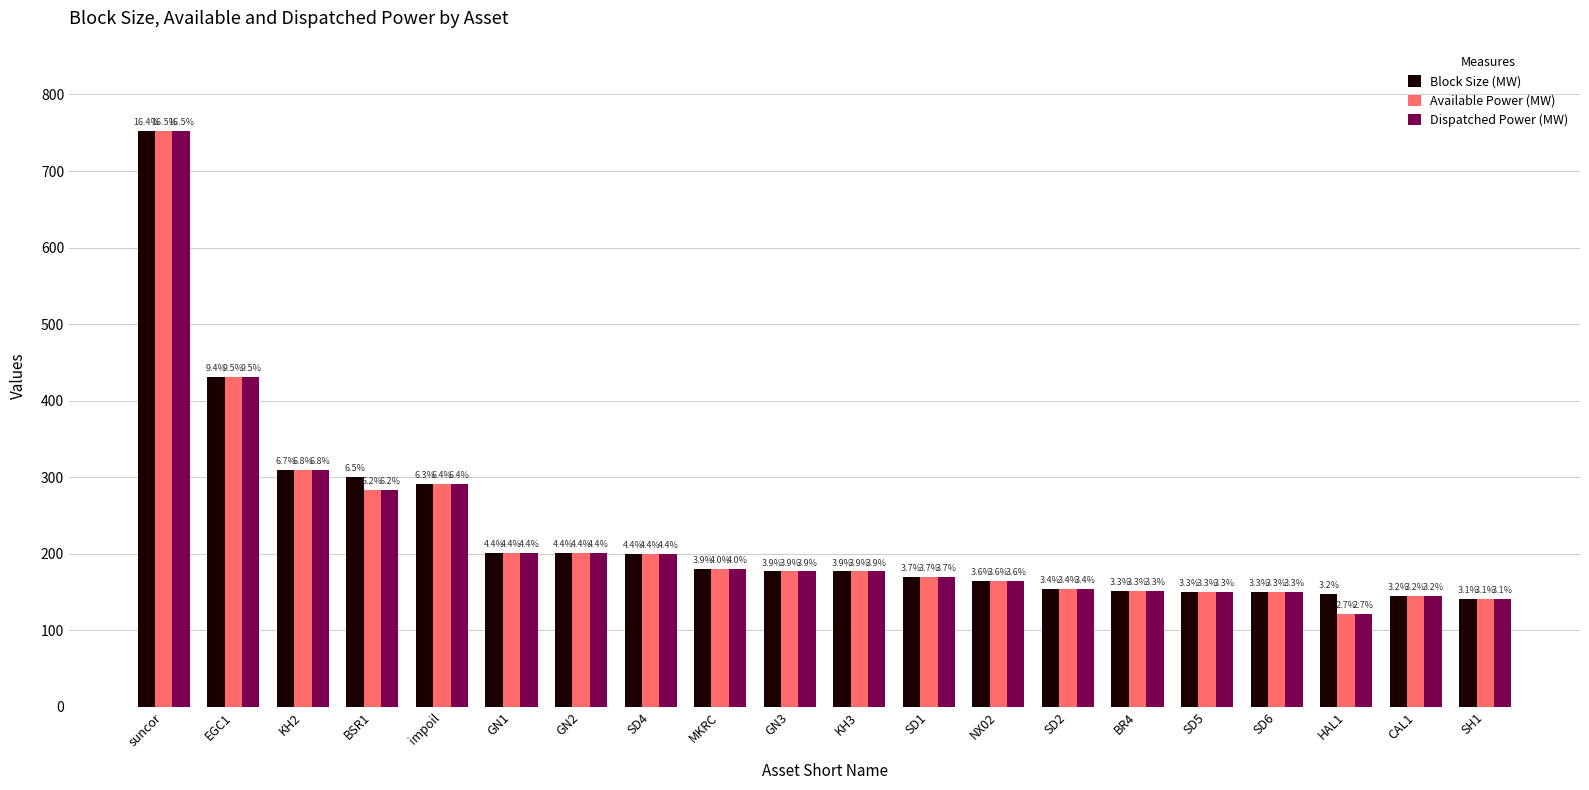

What are all the series names shown in the legend?

Block Size (MW), Available Power (MW), Dispatched Power (MW)